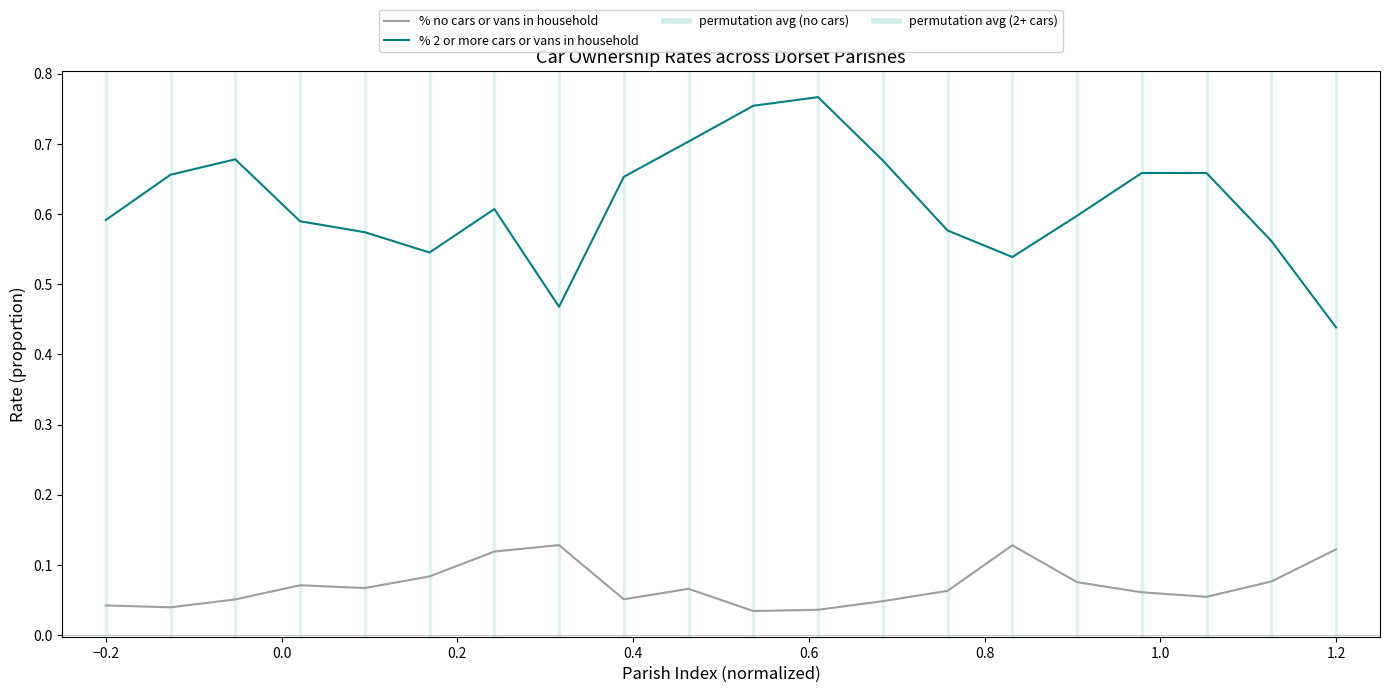

Rank the series by their average value, from lowest to highest.

% no cars or vans in household, % 2 or more cars or vans in household